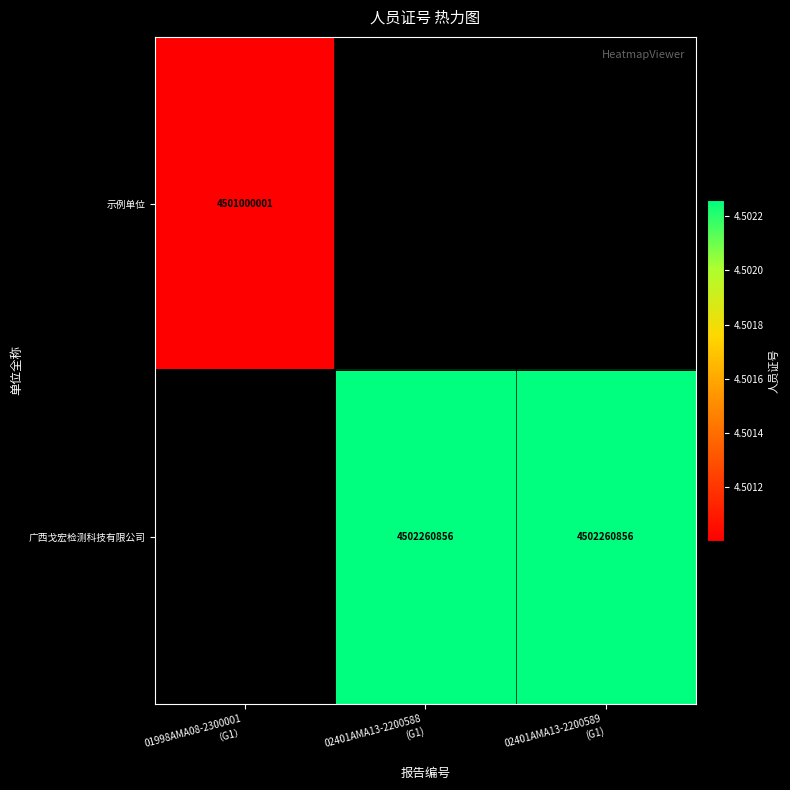

What is the smallest value displayed?

4501000001.0